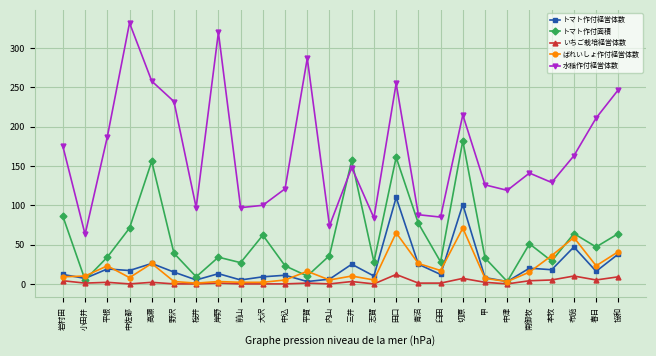

Where is 水稲作付経営体数 nearest to the value 197?

平根